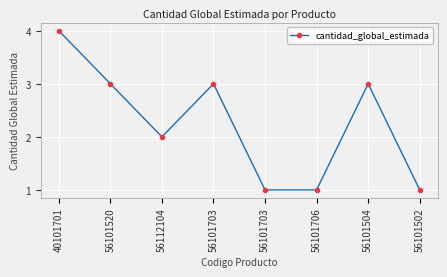

What is the sum of all values?

18